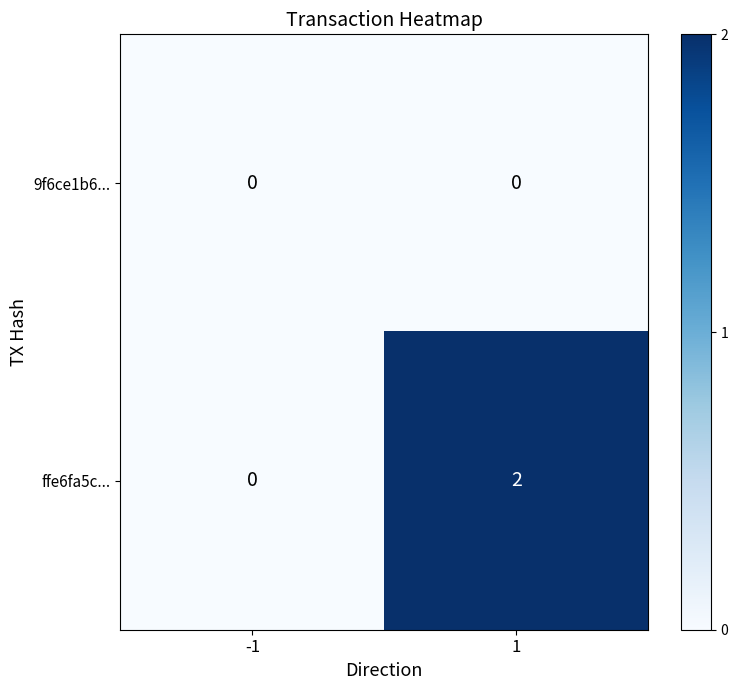

List the series in order of their peak value, highest first.

ffe6fa5c..., 9f6ce1b6...